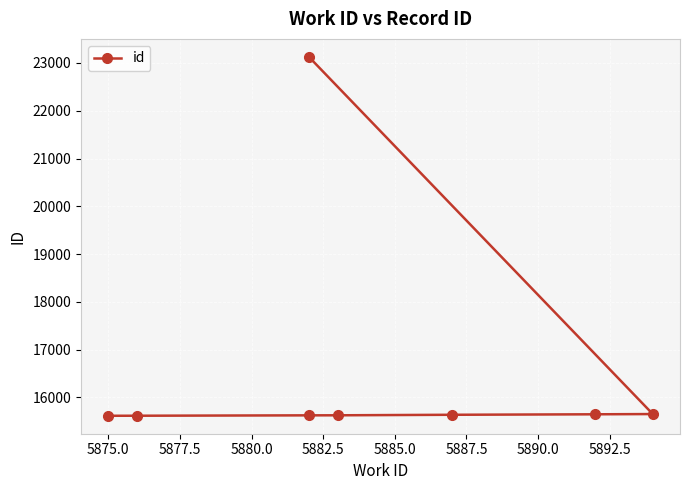

The value at 5882.5 is 15636. True or false?

True